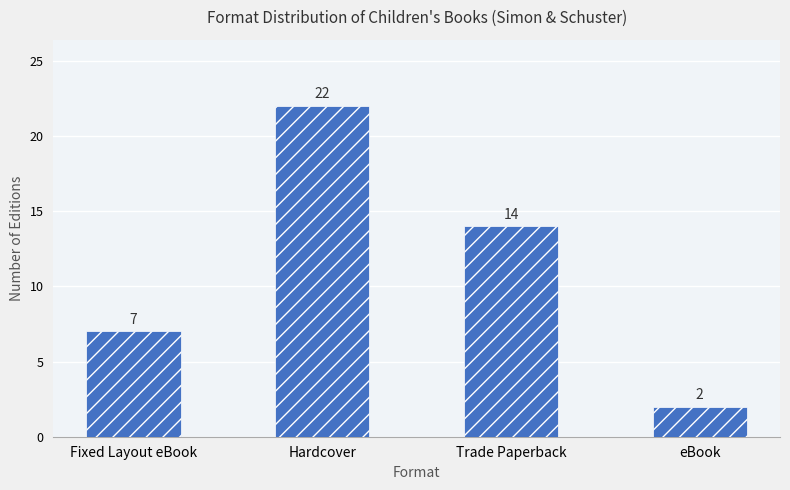

The value at Trade Paperback is 14. True or false?

True